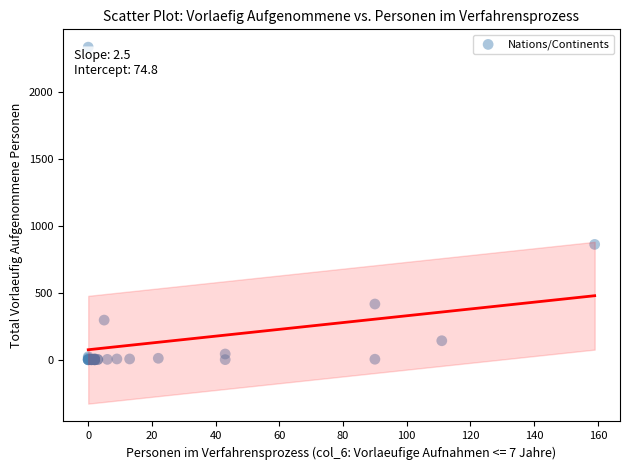

What Y value in the scatter plot is closest to 1166?

861